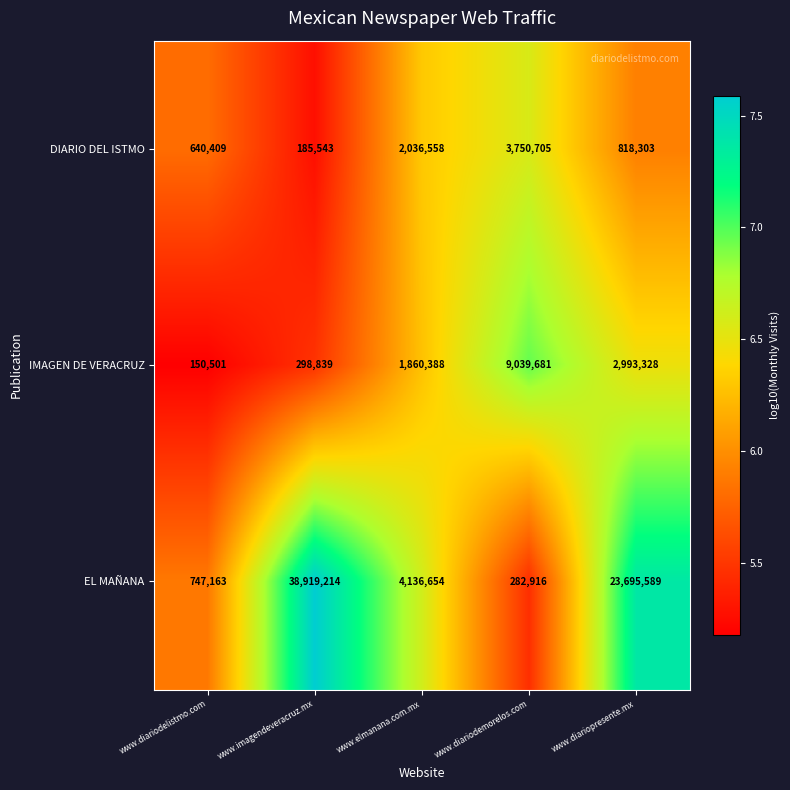

Is it true that EL MAÑANA equals 4136654 at www.elmanana.com.mx?

True